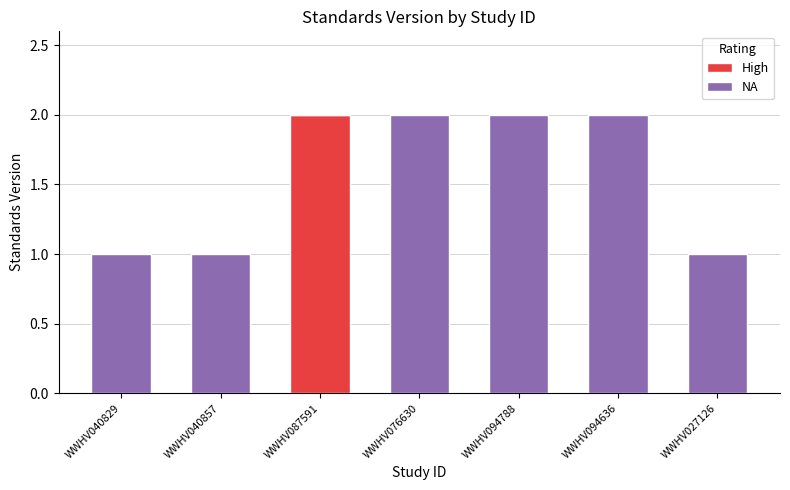

The High series shows -1 at WWHV027126. True or false?

False